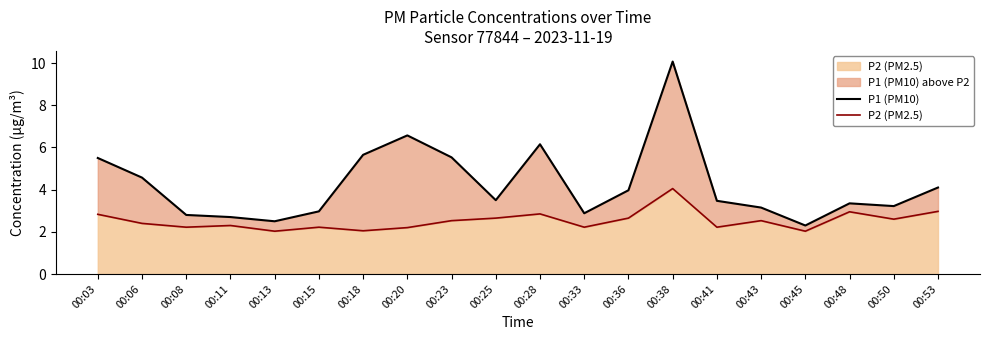

How many values in the P1 (PM10) series exceed 3?

14